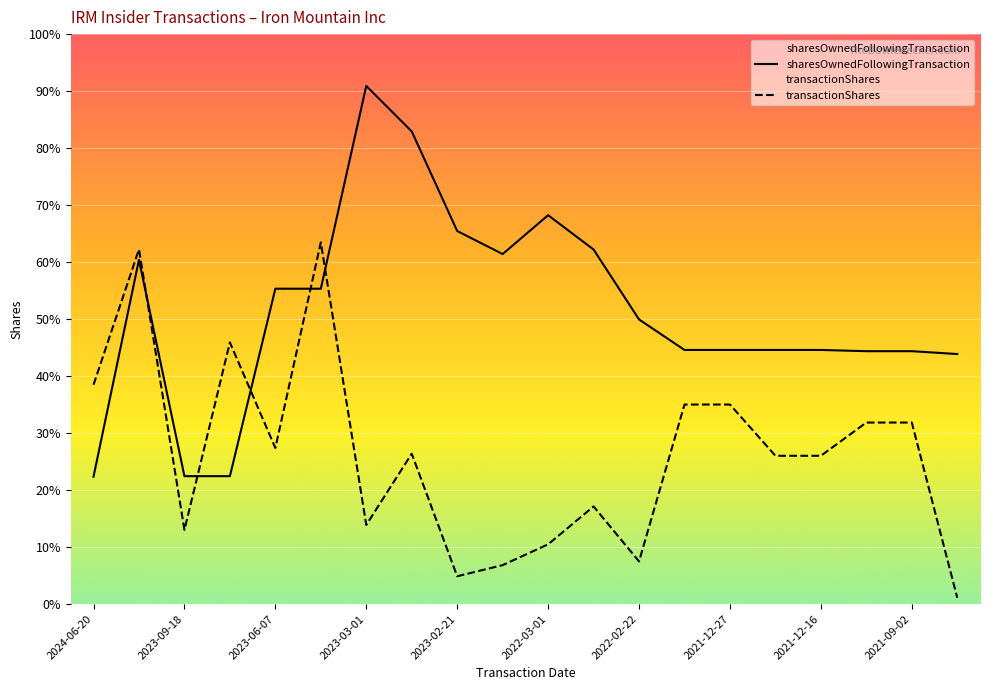

True or false: sharesOwnedFollowingTransaction has more than 2 interior local peaks.

True